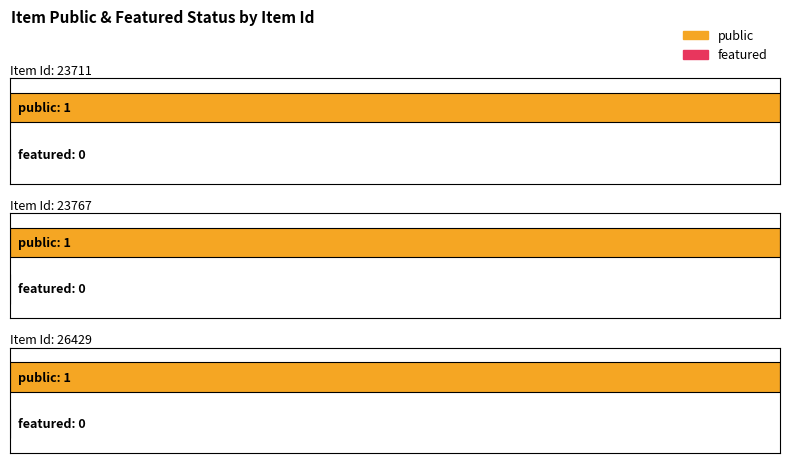

True or false: public has a value of 1 at 23767.

True